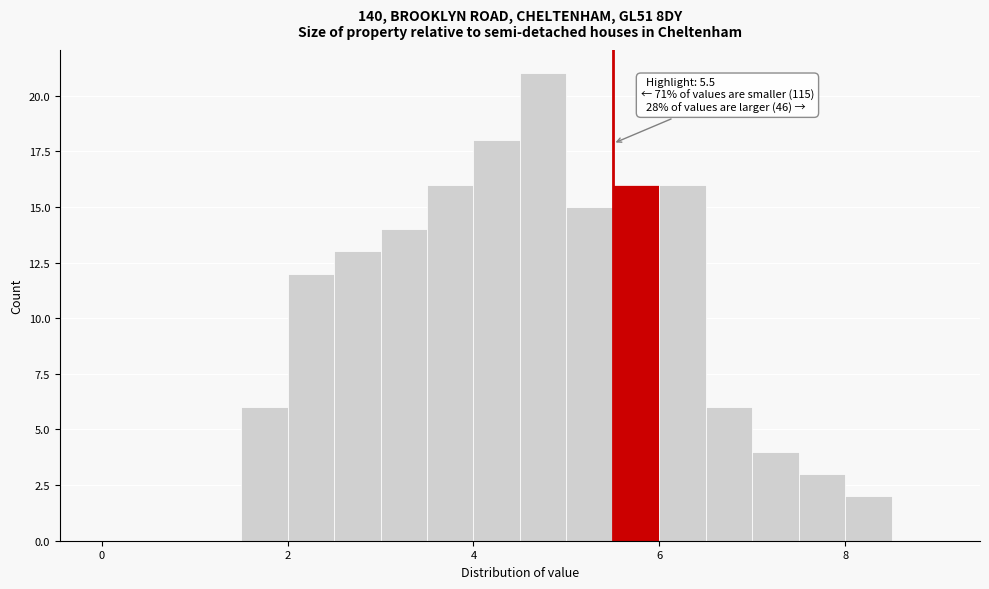

Around what value on the x-axis is the tallest bar? Give the approximate position of its centre, as read against the axis.

4.8